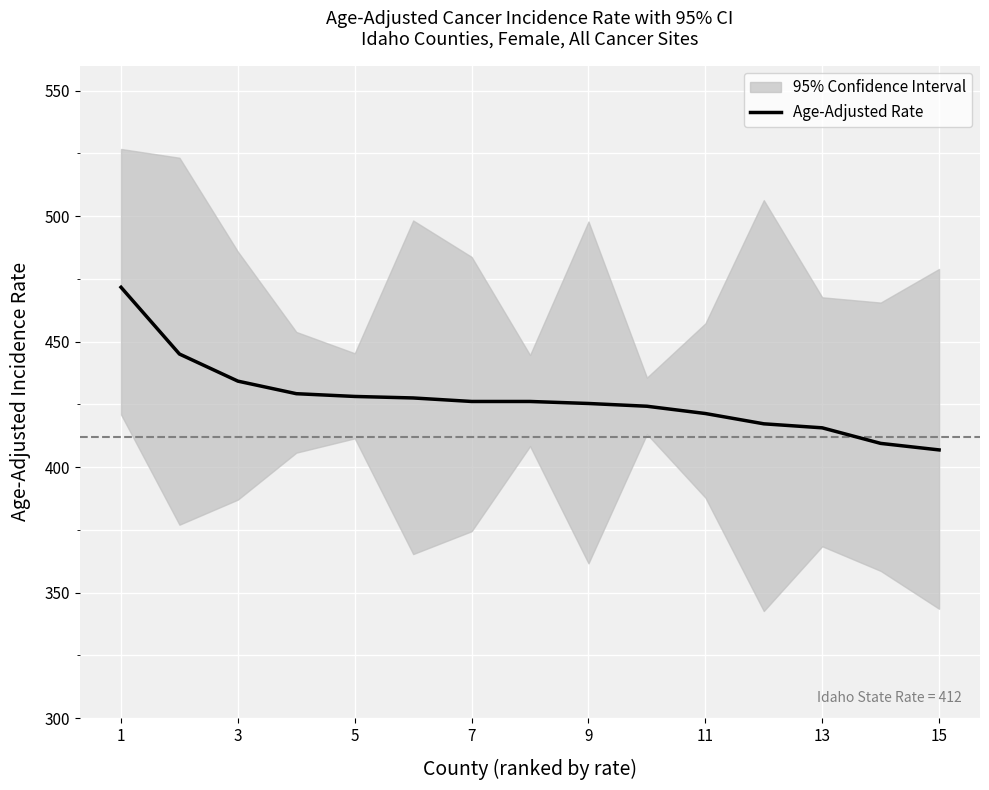

What is the smallest value displayed?

406.9